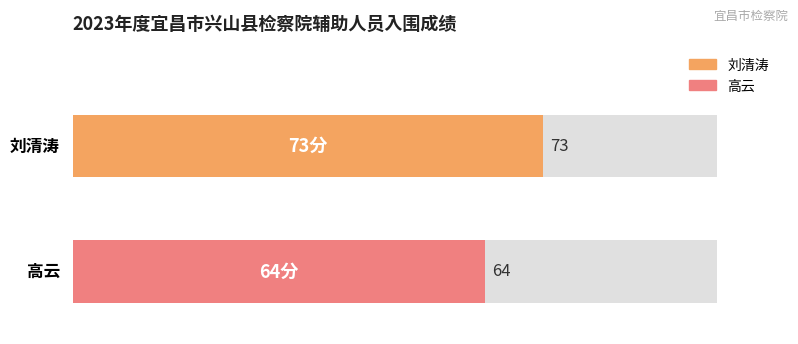

Which category has the highest value across all series?

刘清涛